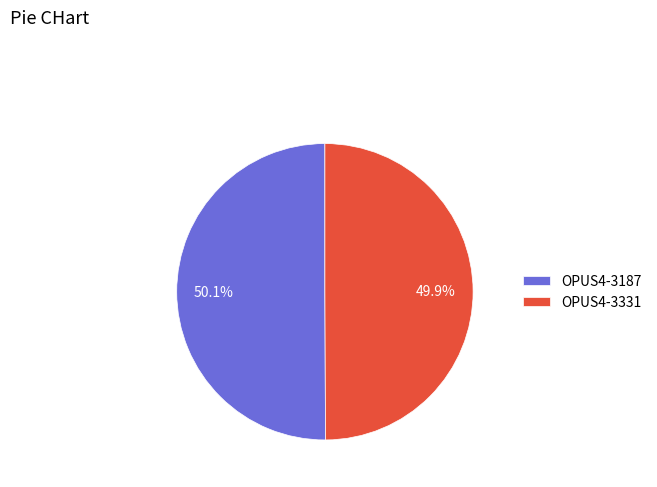

Count the number of slices in the pie.

2